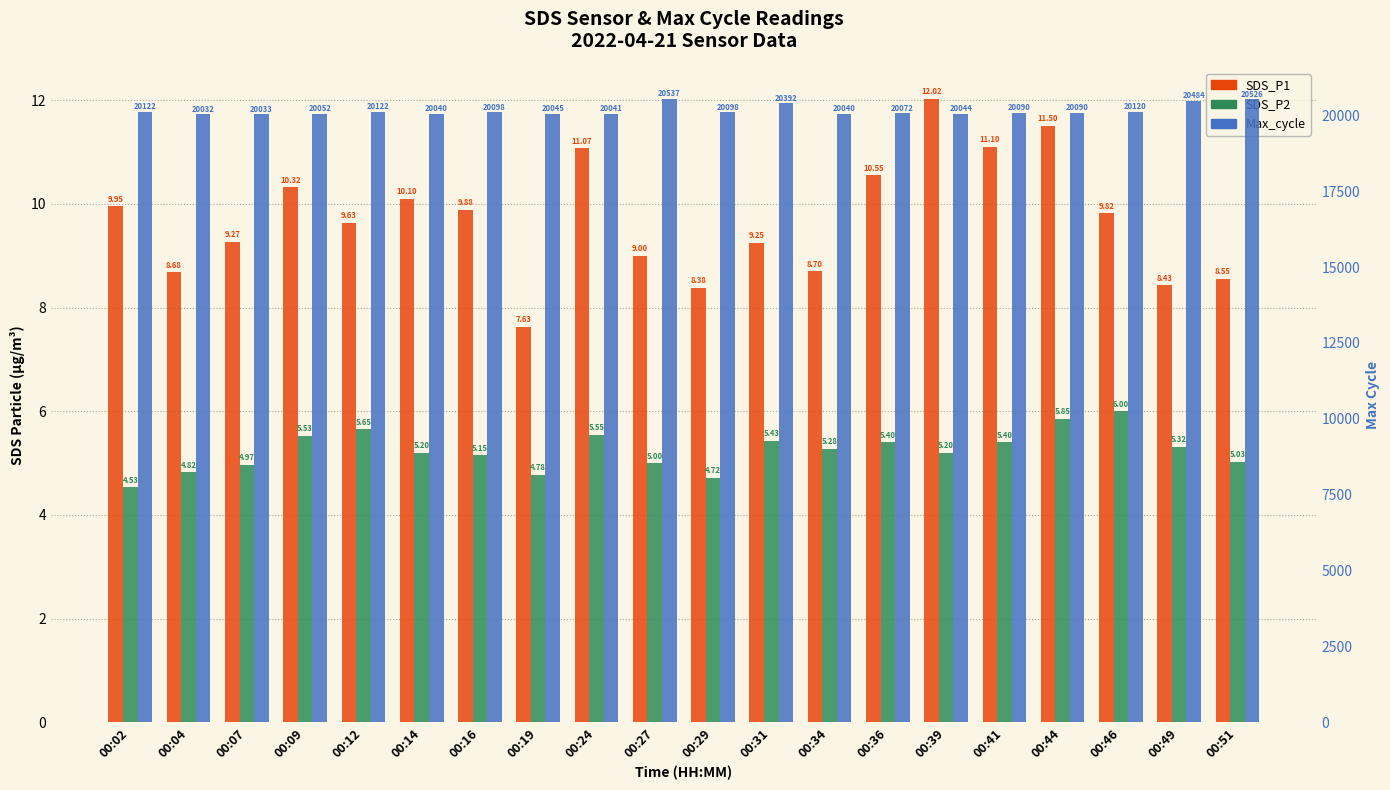

Is it true that SDS_P1 equals 9.8 at 00:46?

True